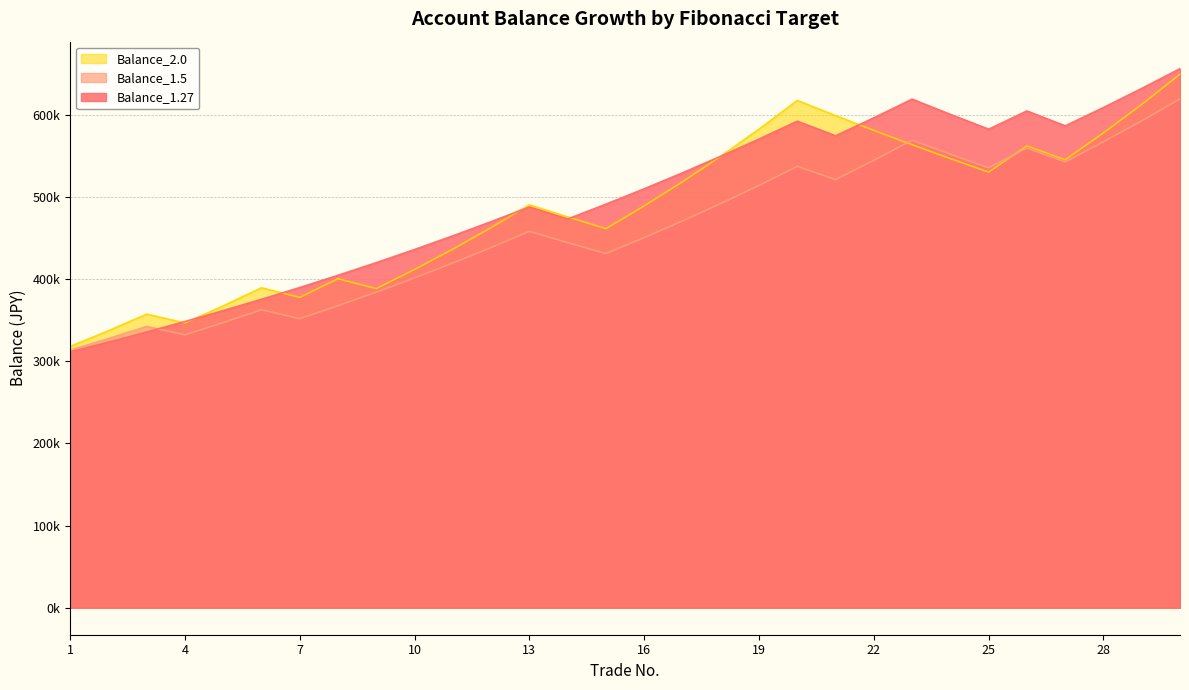

Between which two adjacent categories do Balance_2.0 and Balance_1.27 first intersect?

3 and 4